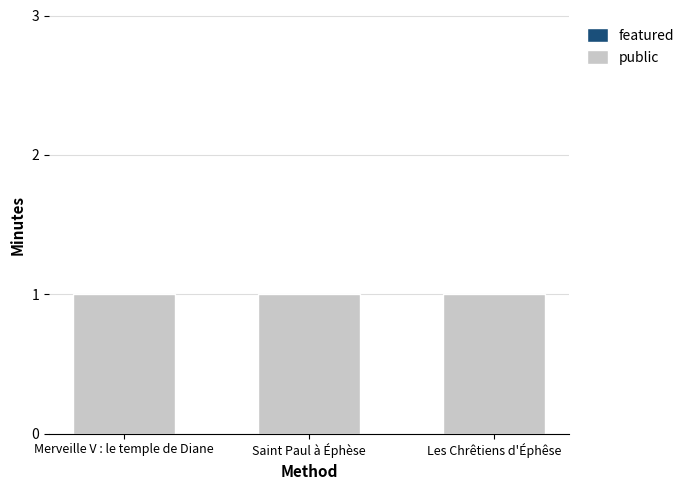

List the series in order of their peak value, highest first.

public, featured